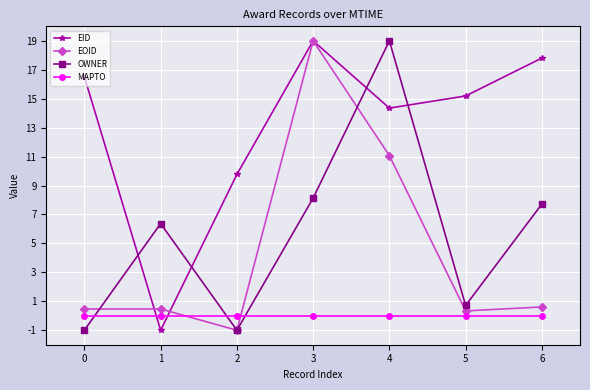

Between 0 and 2, which series saw the biggest shift?

EID